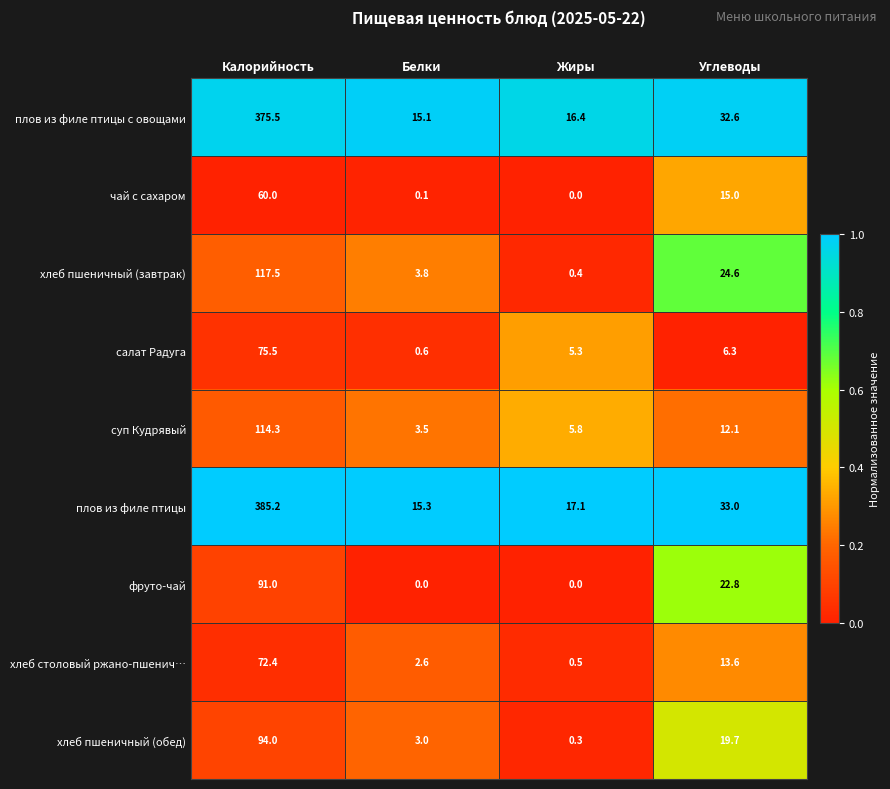

The чай с сахаром series shows 0.1 at Белки. True or false?

True